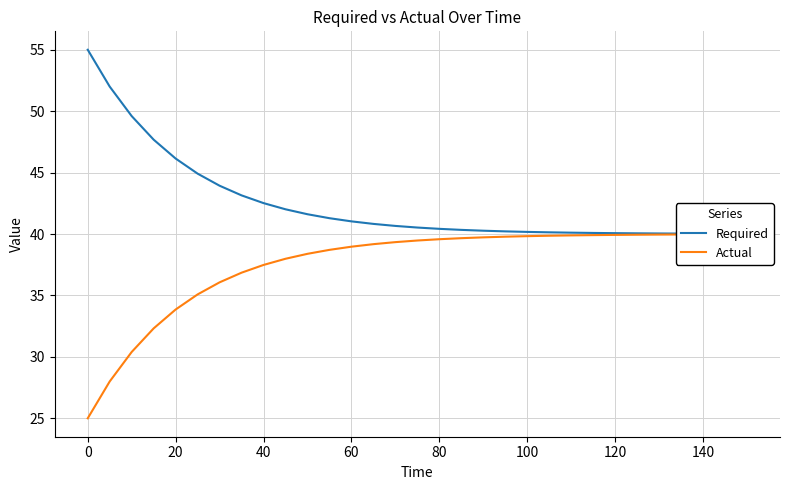

What is the maximum value for Required?

55.0